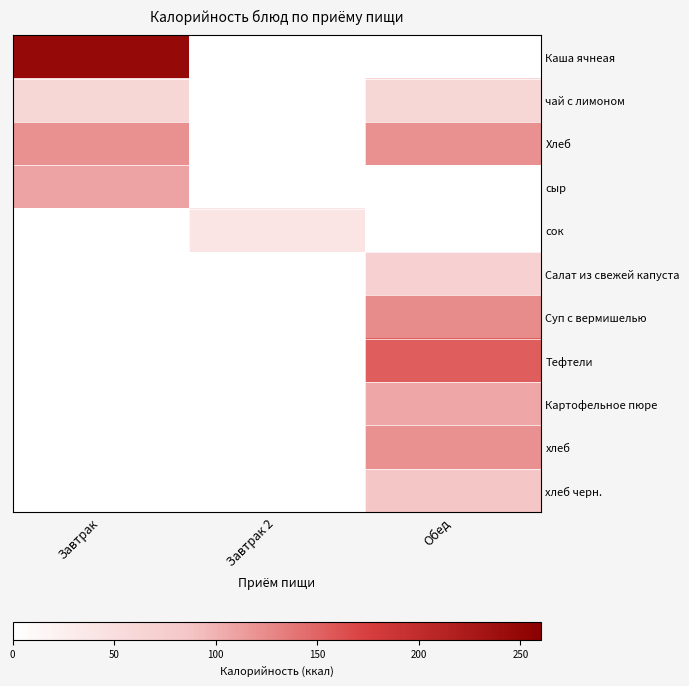

Rank the series by their maximum value, from lowest to highest.

сок, чай с лимоном, Салат из свежей капуста, хлеб черн., Картофельное пюре, сыр, Хлеб, хлеб, Суп с вермишелью, Тефтели, Каша ячнеая